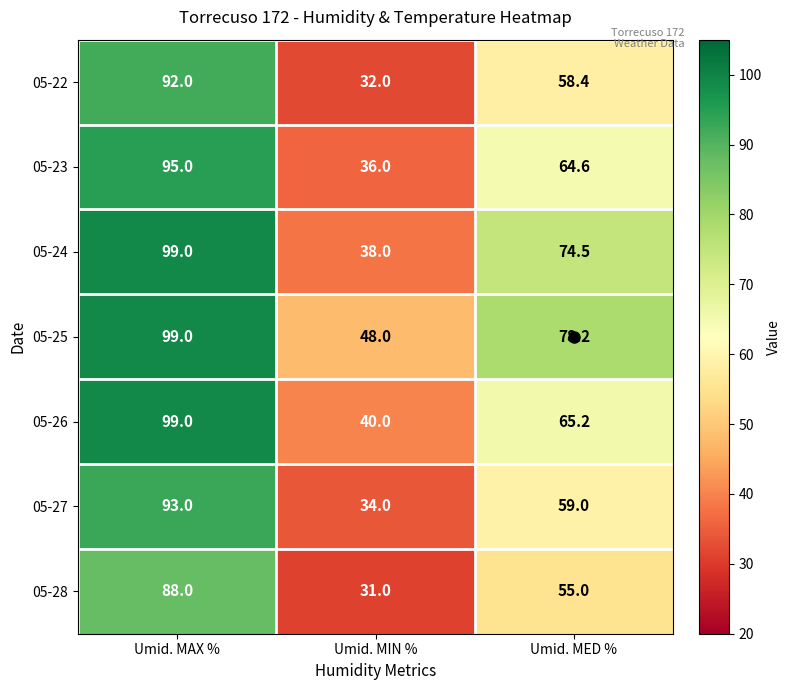

Which series has the largest range (max minus min)?

05-24